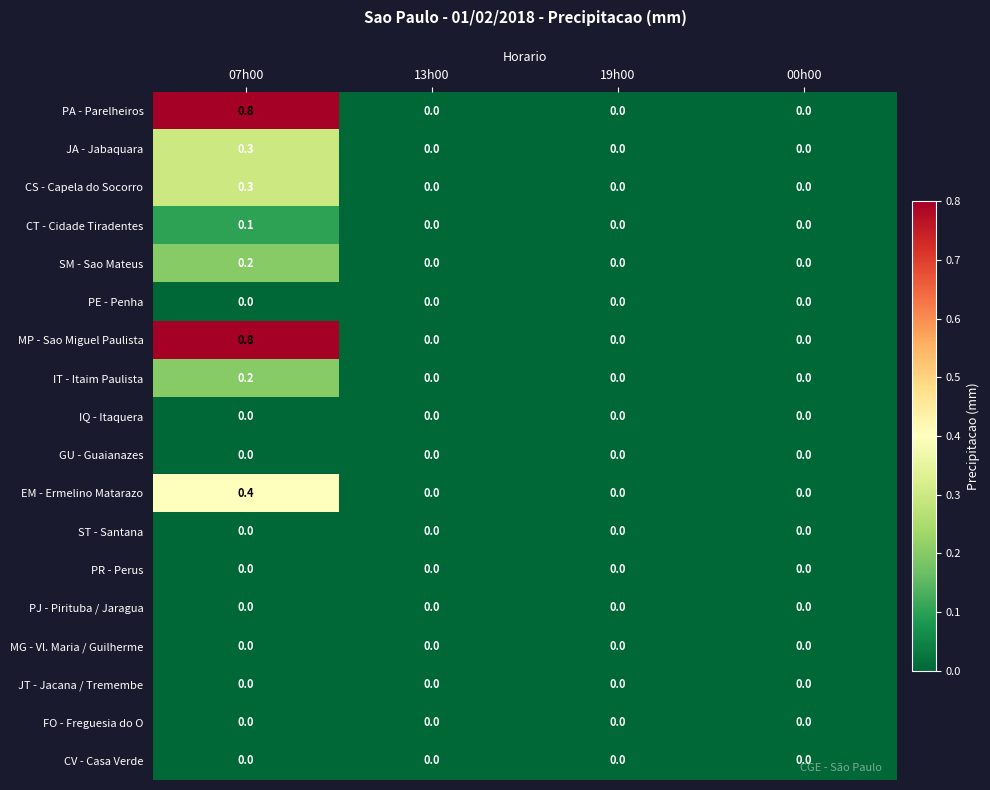

The ST - Santana series shows 0.0 at 00h00. True or false?

True